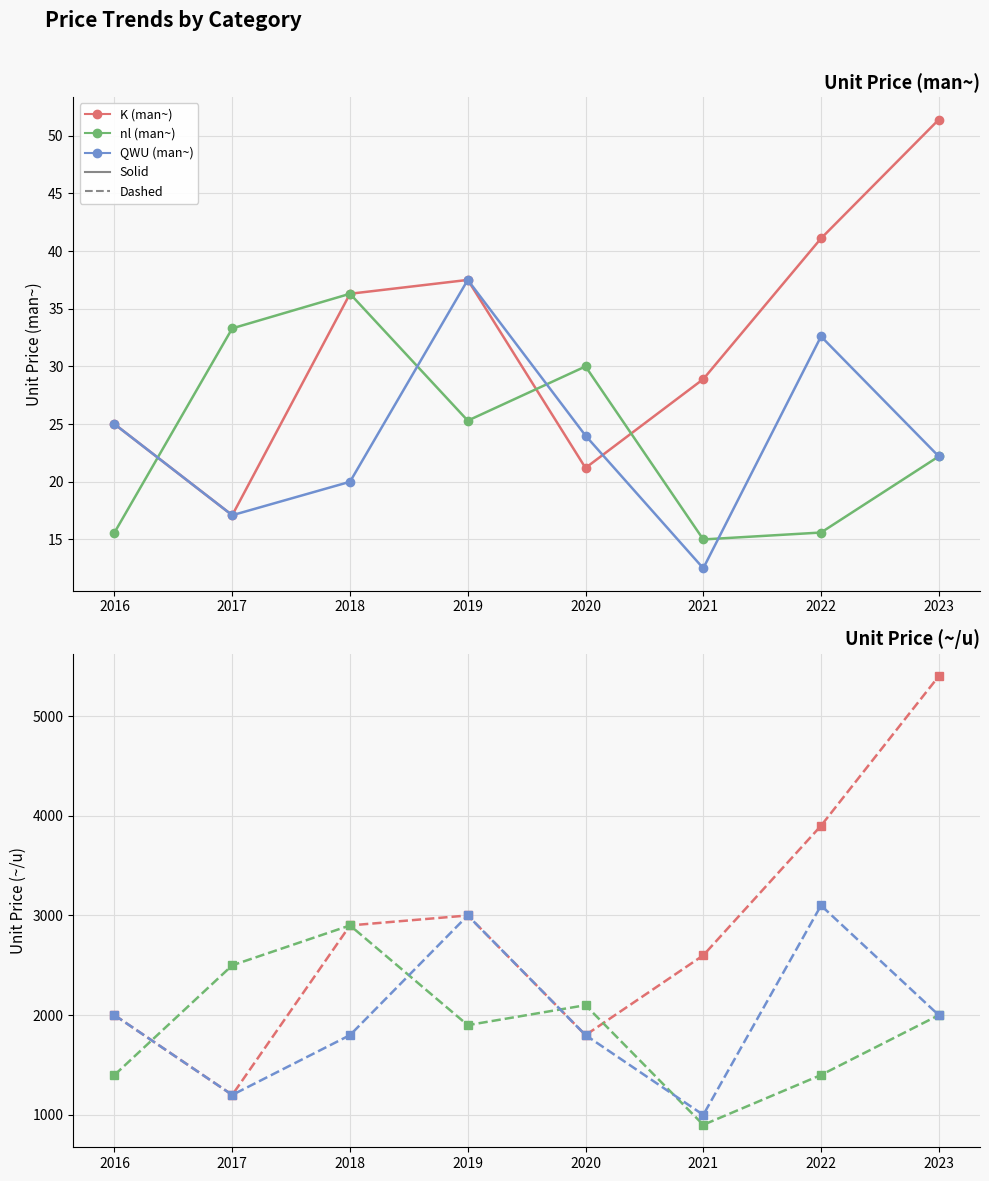

What value does the K - Price (man~) series have at 2017?

17.1